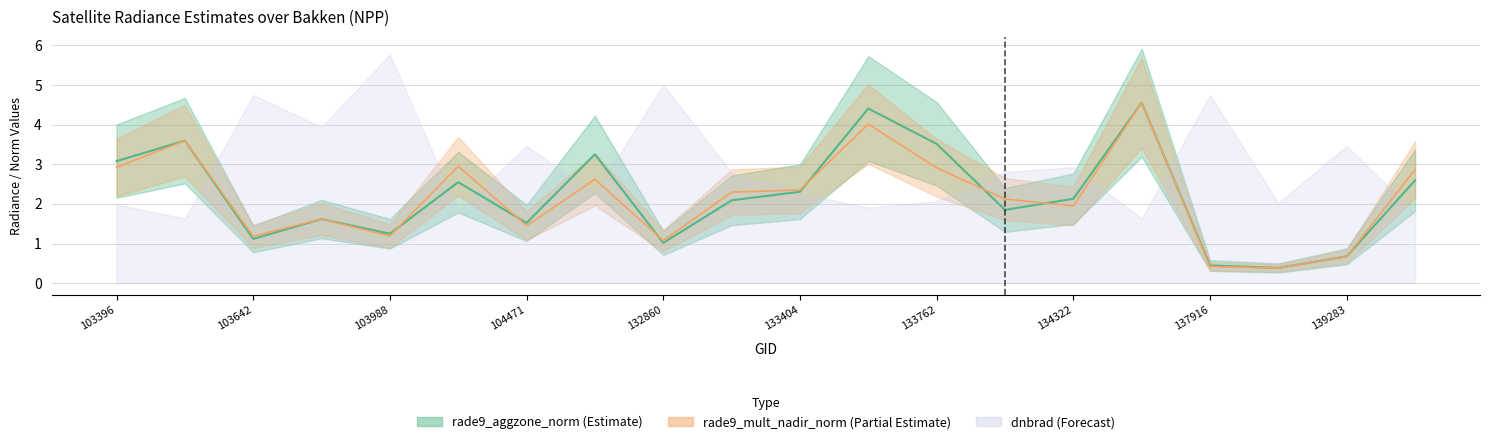

At which label does rade9_mult_nadir_norm reach its peak?

134687